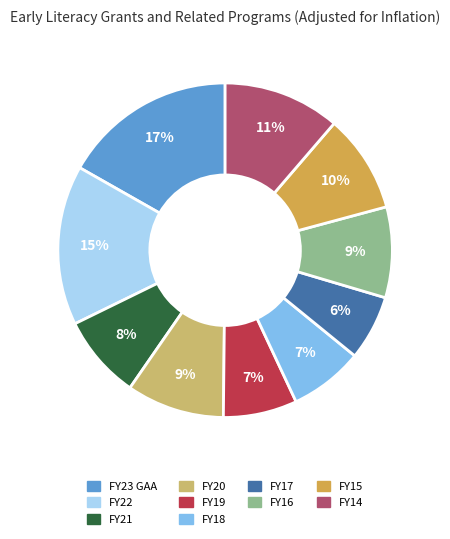

Is it true that FY15 is 10% of the pie?

True